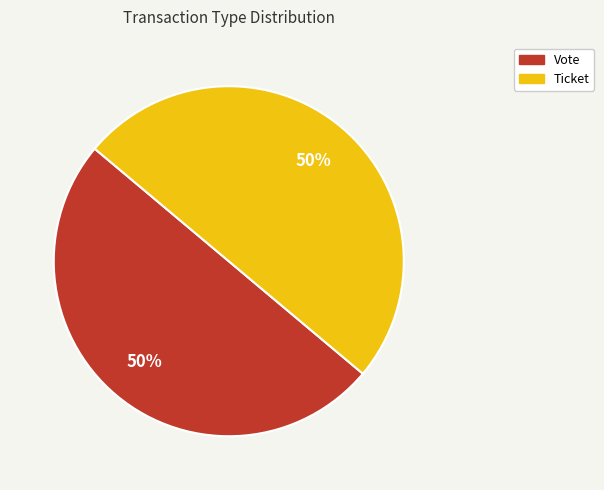

To the nearest percent, what is the average slice percentage?

50%